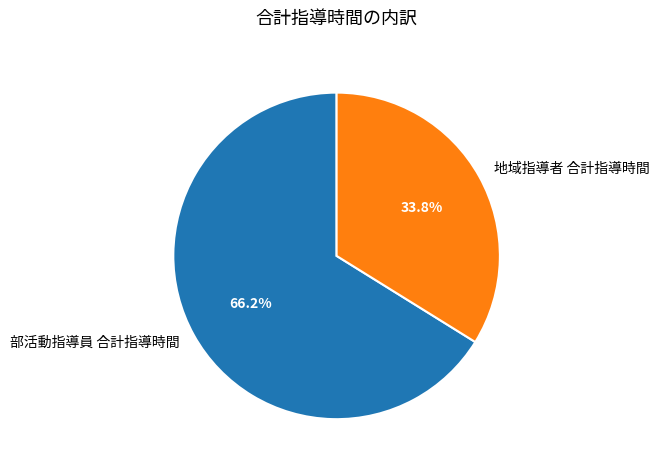

Is it true that 地域指導者 合計指導時間 is 34% of the pie?

True